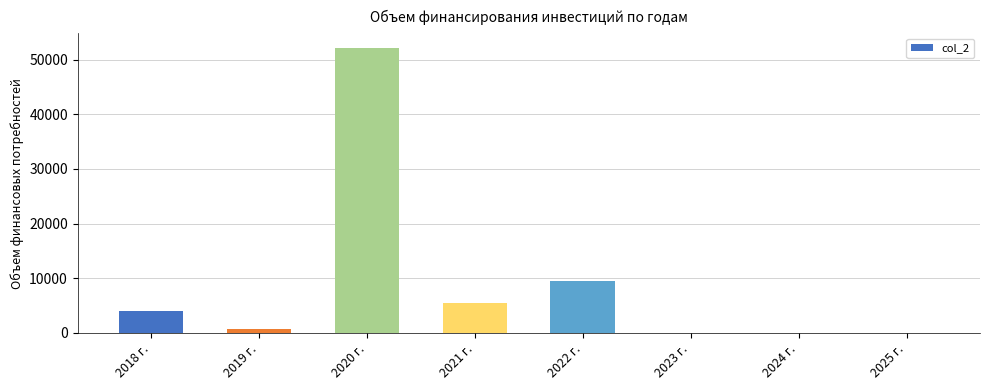

What is the sum of all values?

71915.5